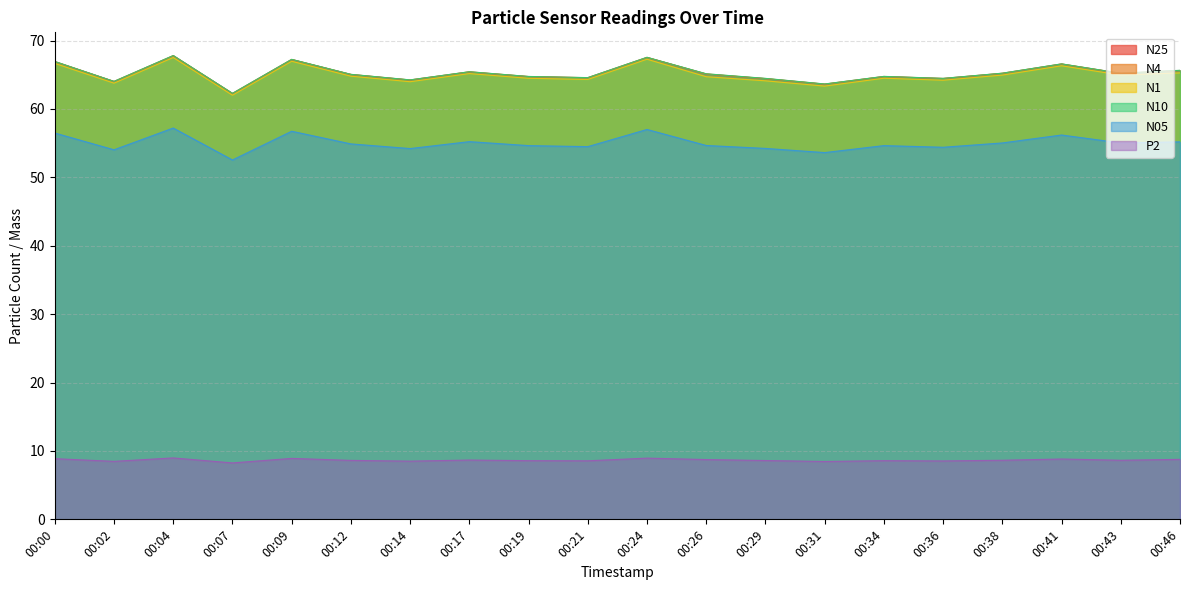

Reading right to left, extract all data points from this chart.

N25: 65.6	65.2	66.6	65.2	64.5	64.7	63.6	64.4	65.1	67.5	64.6	64.7	65.4	64.2	65.0	67.2	62.2	67.8	64.0	66.9
N4: 65.6	65.2	66.6	65.2	64.5	64.8	63.6	64.5	65.1	67.5	64.6	64.7	65.4	64.2	65.0	67.2	62.3	67.8	64.0	66.9
N1: 65.3	65.0	66.3	65.0	64.2	64.5	63.3	64.1	64.7	67.3	64.3	64.5	65.2	64.0	64.8	67.0	62.0	67.5	63.8	66.7
N10: 65.7	65.2	66.6	65.2	64.5	64.8	63.6	64.5	65.1	67.5	64.6	64.8	65.4	64.2	65.1	67.2	62.3	67.8	64.0	66.9
N05: 55.2	55.0	56.2	55.0	54.4	54.6	53.6	54.2	54.7	57.0	54.5	54.6	55.2	54.2	54.9	56.7	52.5	57.2	54.0	56.5
P2: 8.8	8.6	8.8	8.6	8.5	8.6	8.5	8.6	8.7	8.9	8.6	8.6	8.7	8.5	8.6	8.9	8.2	9.0	8.5	8.9